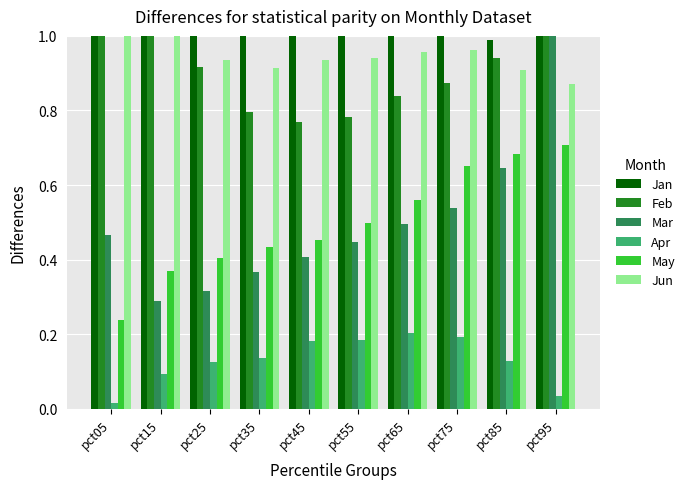

At which category is the sum across all series the highest?

pct05